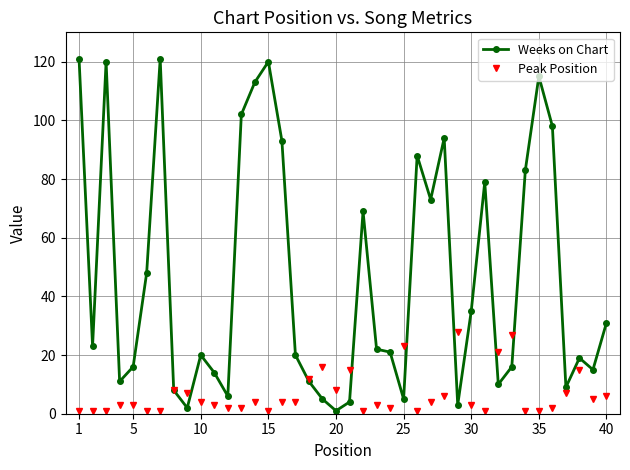

Which series has the largest range (max minus min)?

Weeks on Chart